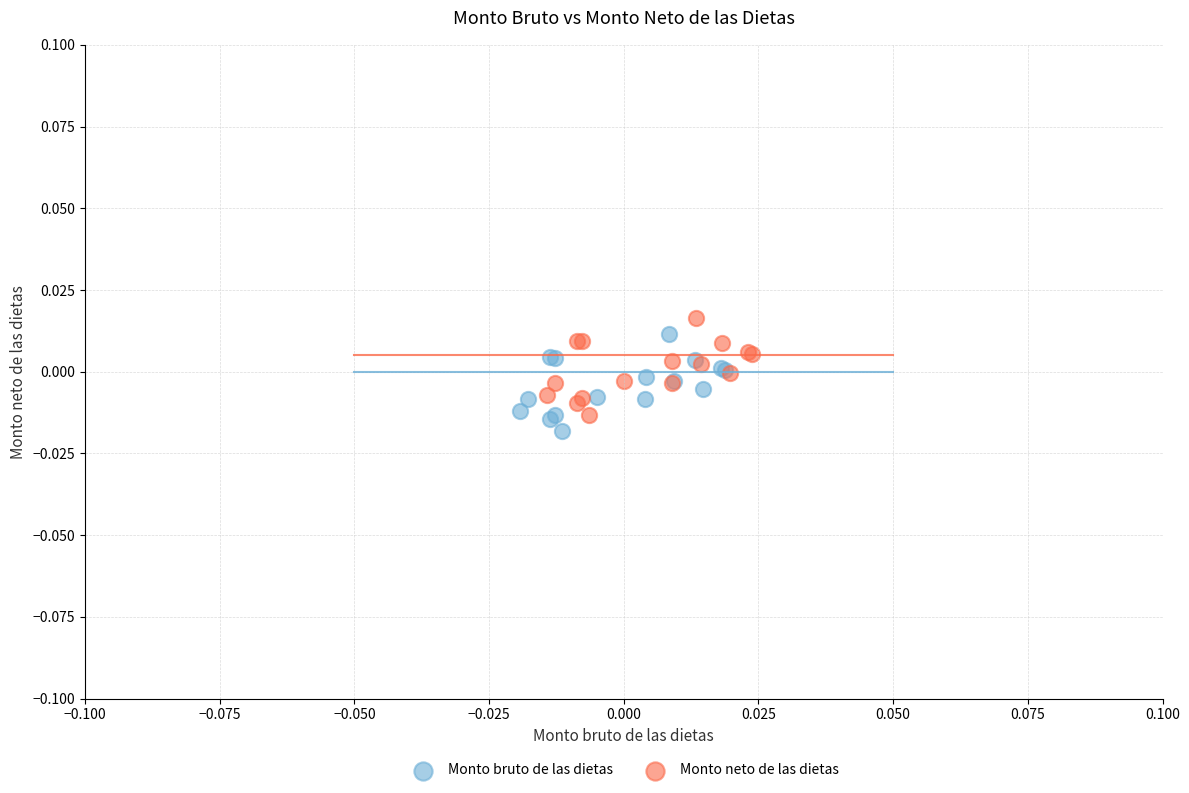

What are all the series names shown in the legend?

Monto bruto de las dietas, Monto neto de las dietas